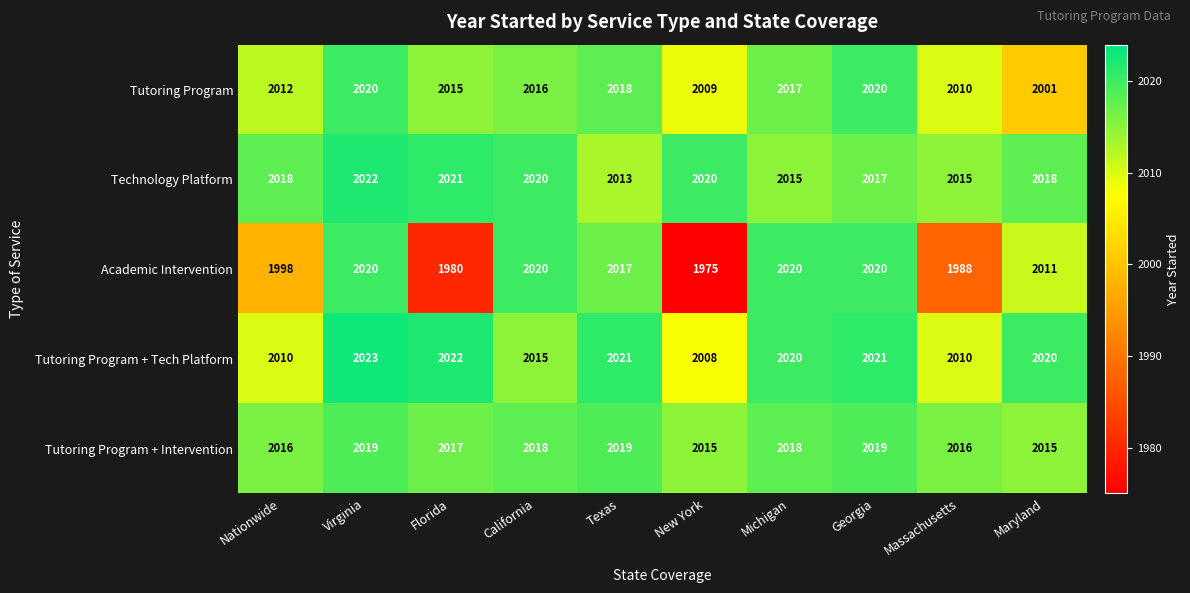

Which category has the lowest value across all series?

New York